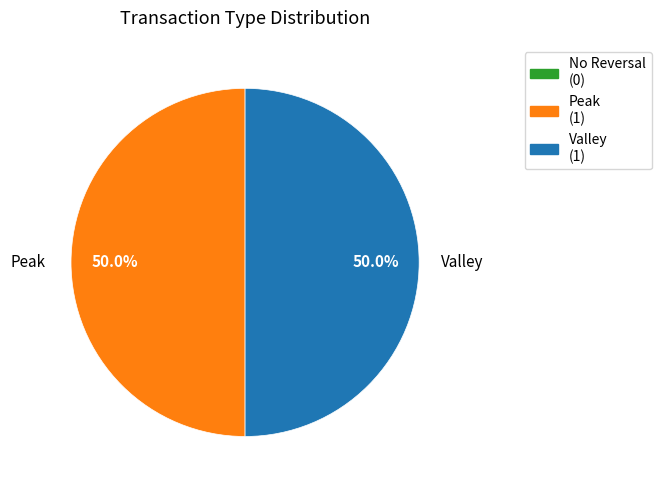

Count the number of slices in the pie.

2